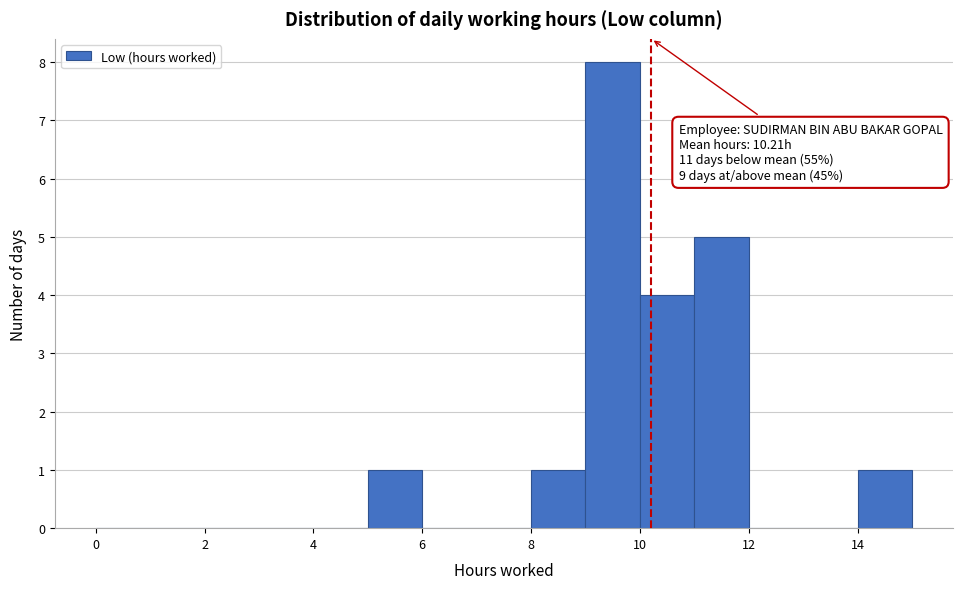

Which range on the x-axis has the tallest bar?

9 to 10